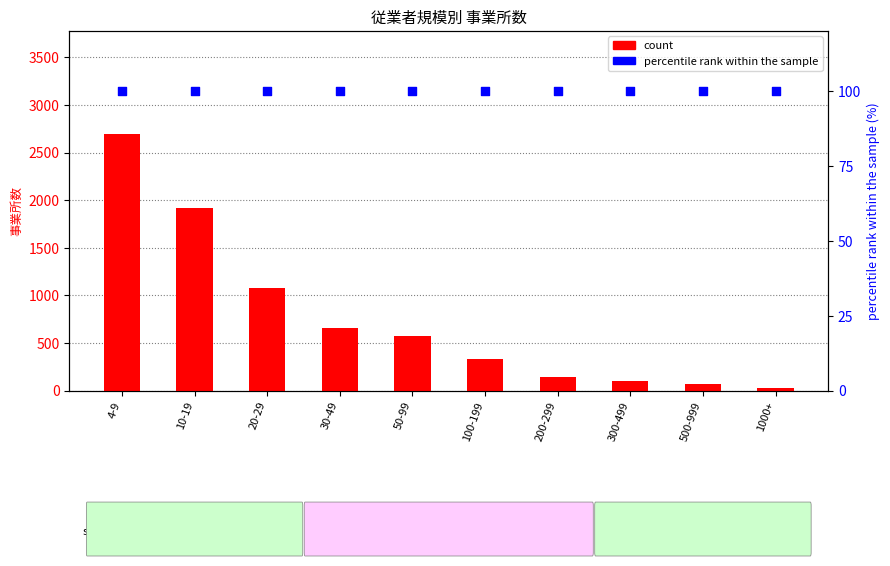

At how many categories does at least one series exceed 2020?

1